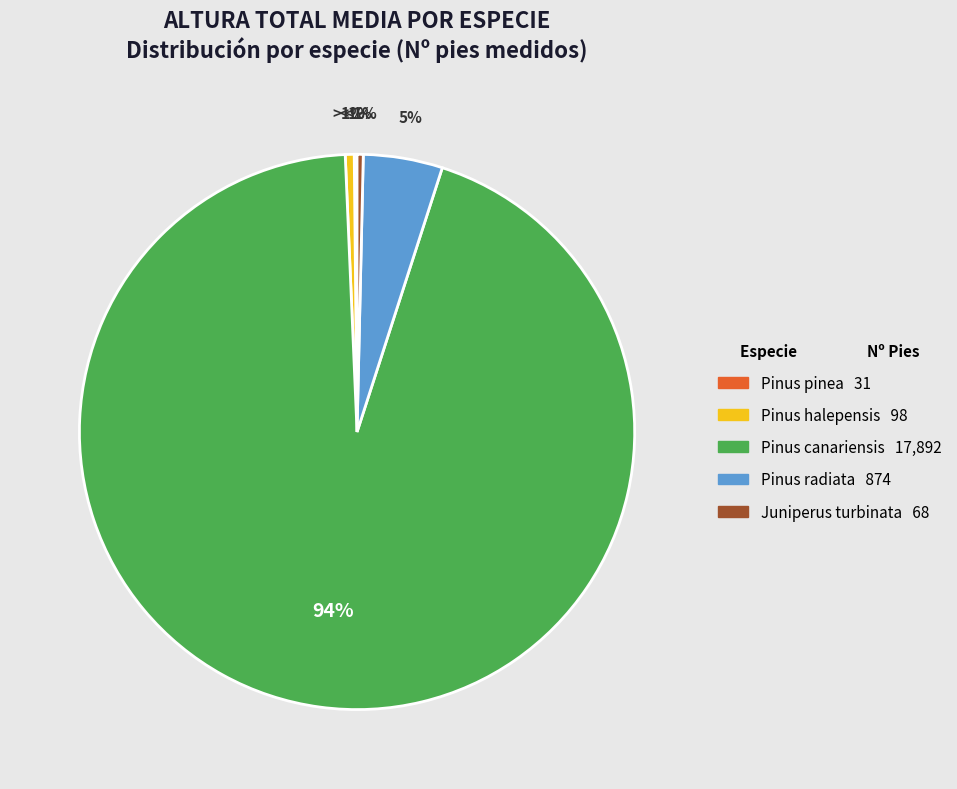

Which has a higher value, Juniperus turbinata or Pinus pinea?

Juniperus turbinata